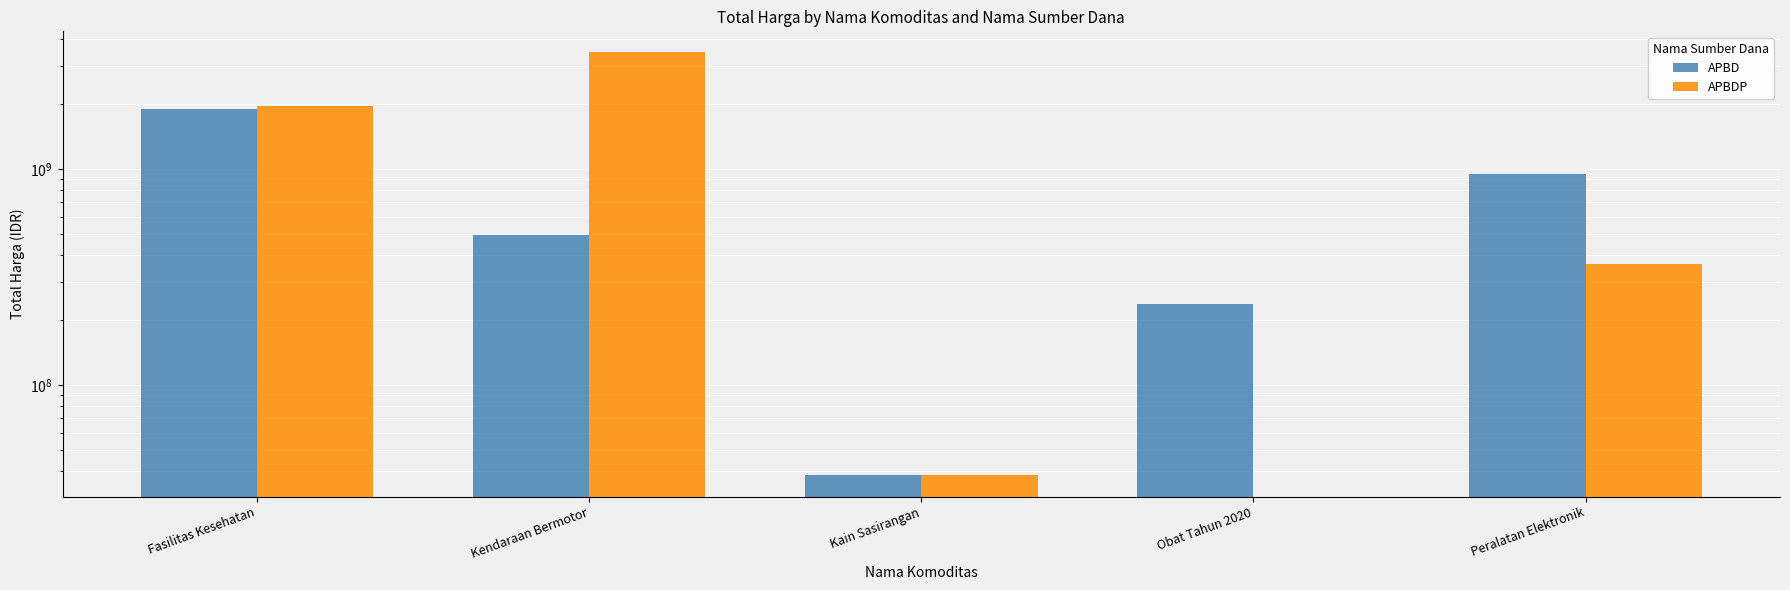

How many bars are there in total?

10